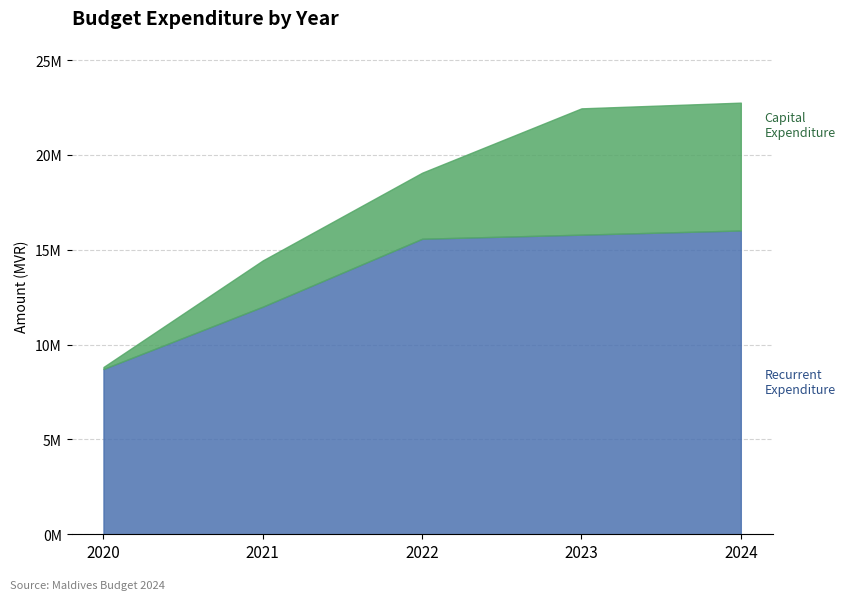

True or false: the data has more than 2 interior local peaks.

False